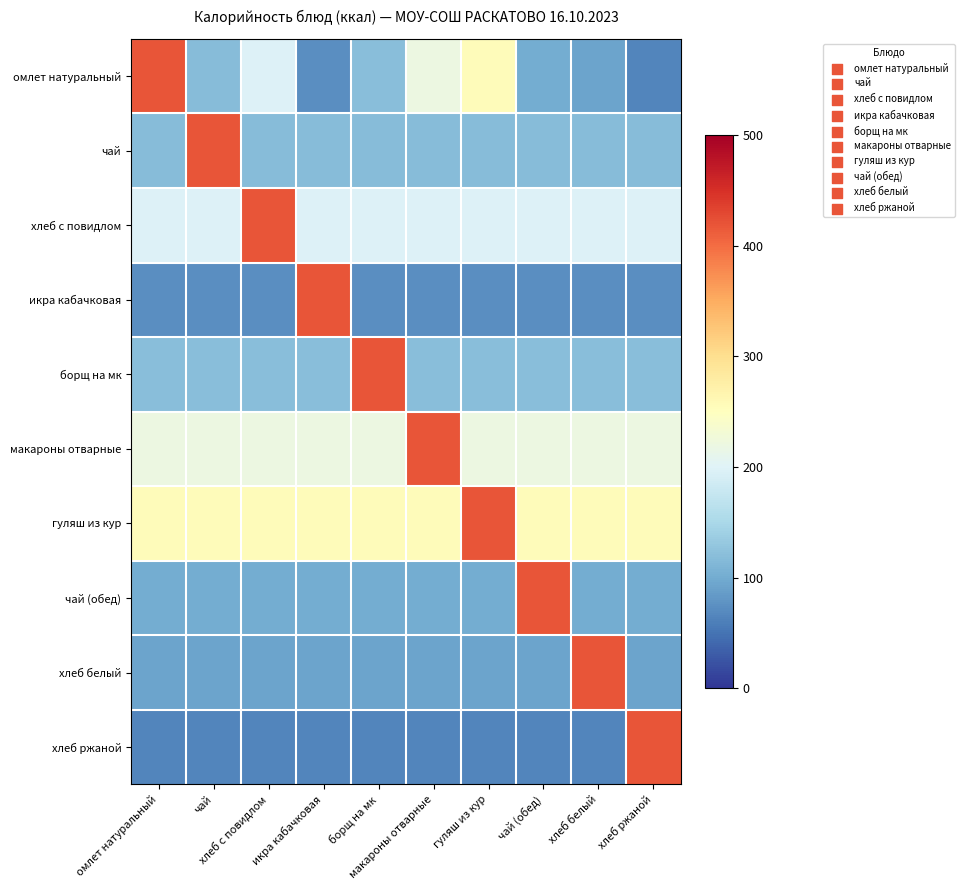

Which series has the largest total across all categories?

гуляш из кур